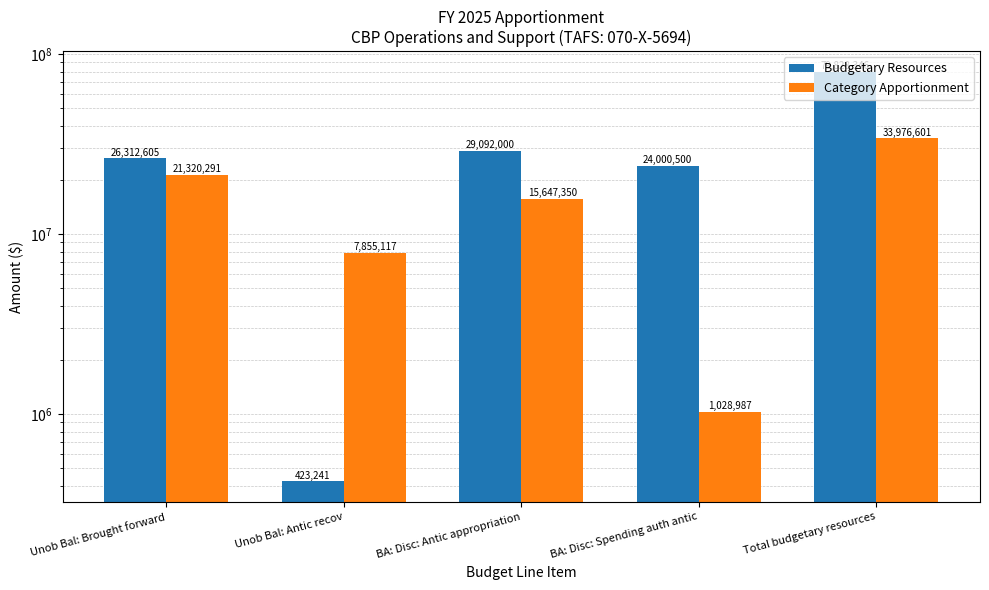

What is the difference between the highest and lowest values at BA: Disc: Antic appropriation?

13444650